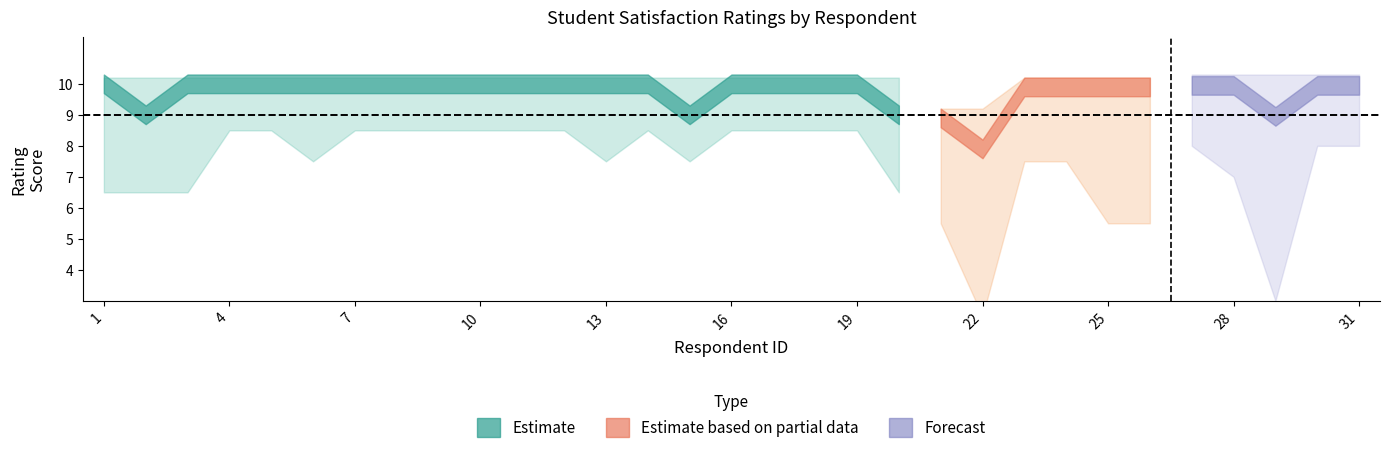

How many individual values are between 10 and 11?

26